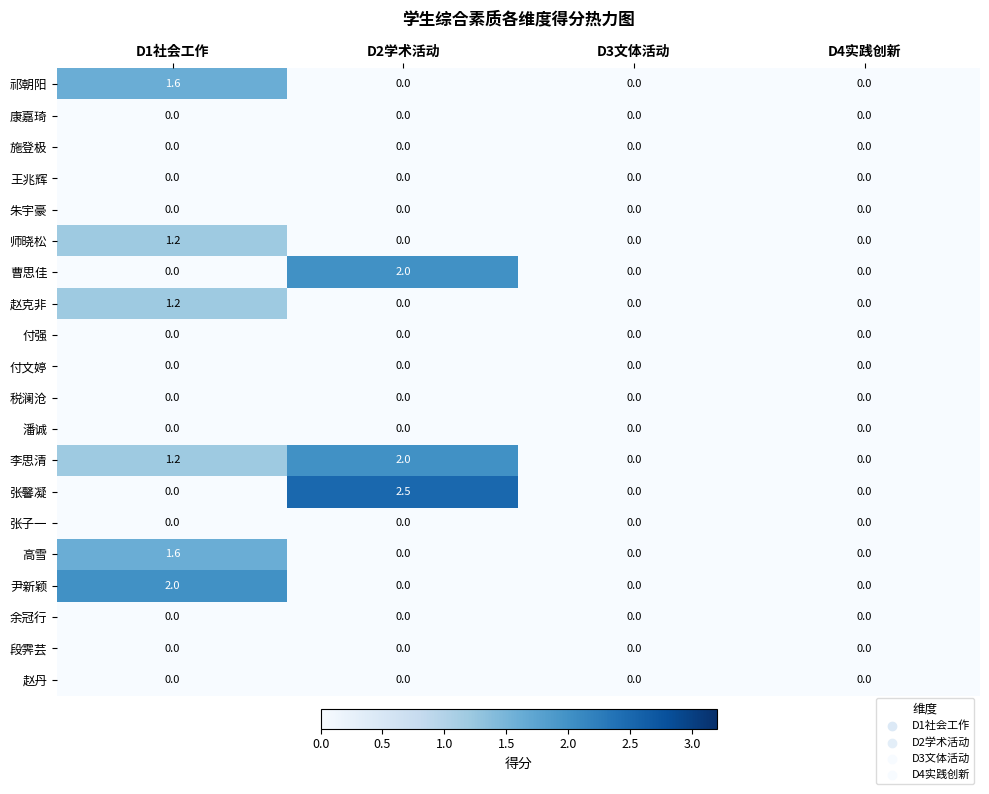

Which category has the highest value across all series?

D2学术活动